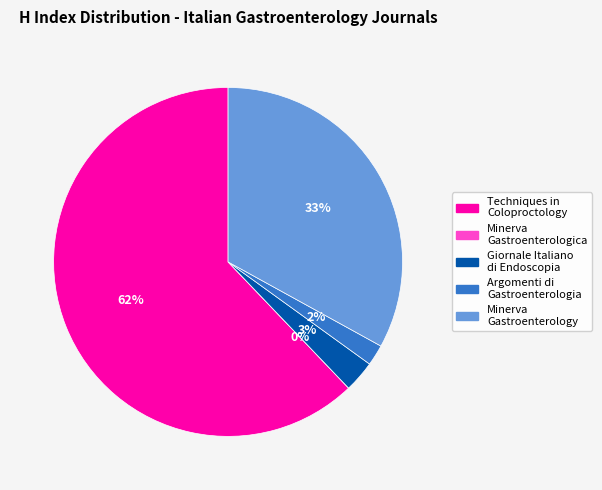

To the nearest percent, what is the difference between the Techniques in Coloproctology and Argomenti di Gastroenterologia Clinica slice percentages?

60%